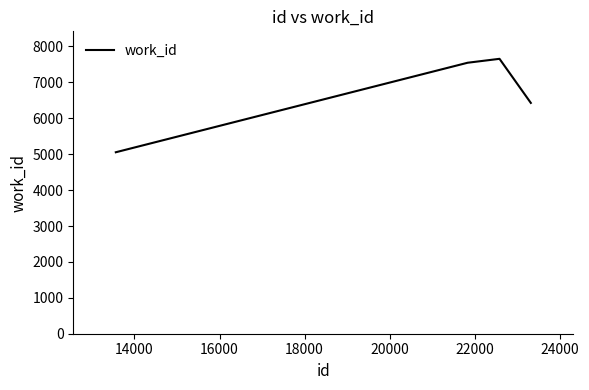

How many lines are shown in the chart?

1